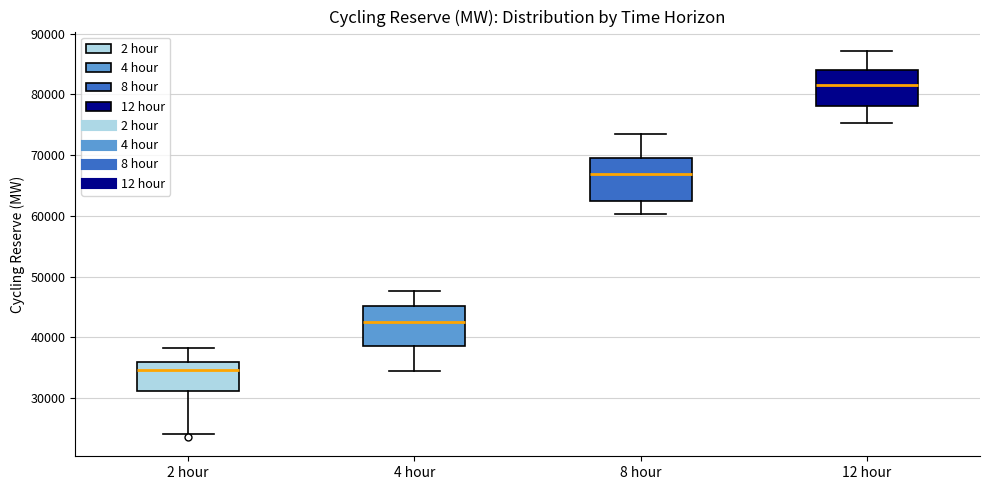

Reading left to right, transcribe this box plot: for each box, give where its median line is, the range the box spans, and where its two whiskers end, as read against the y-axis. The values are not printed on the chart, so give them approximately, as read against the axis.

2 hour: median 35000, box 31000 to 36000, whiskers 24000 to 38000
4 hour: median 43000, box 39000 to 45000, whiskers 34000 to 48000
8 hour: median 67000, box 62000 to 70000, whiskers 60000 to 73000
12 hour: median 82000, box 78000 to 84000, whiskers 75000 to 87000